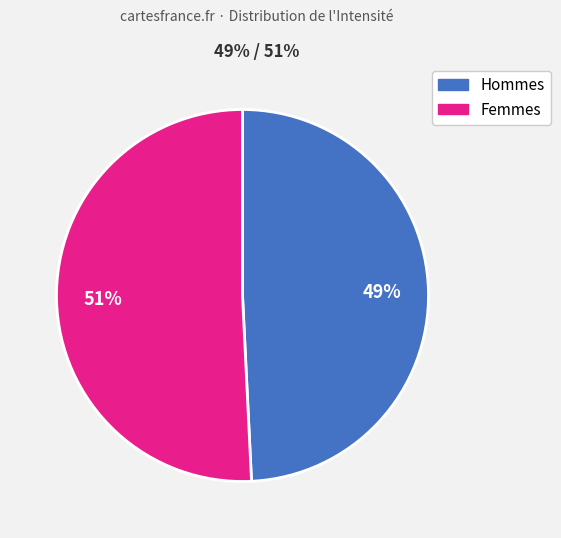

Count the number of slices in the pie.

2